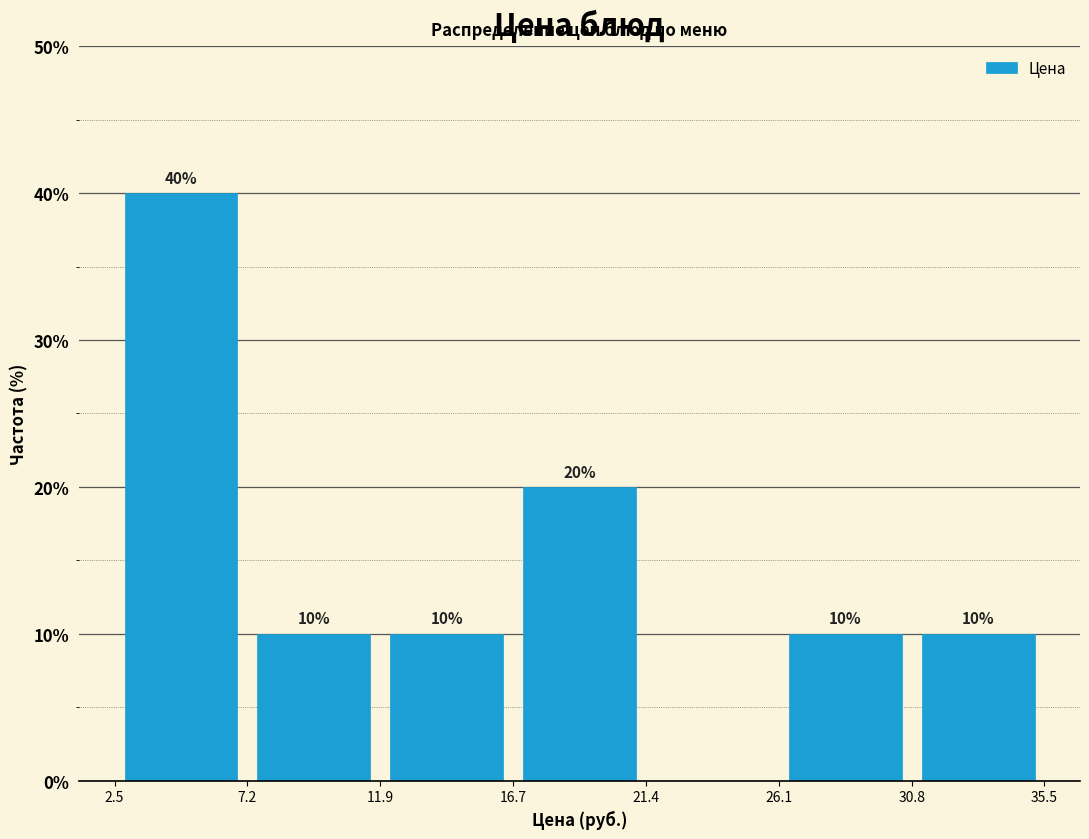

Over which range of the x-axis is the bar tallest?

2.5 to 7.2